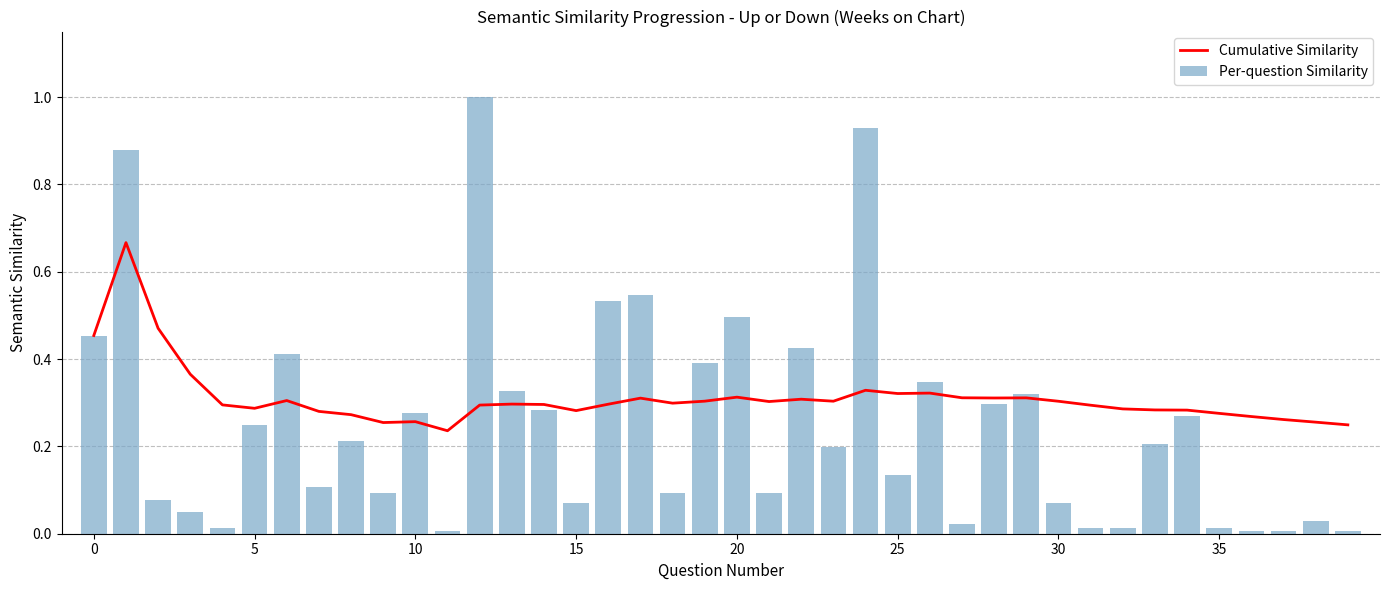

What is the difference between the second highest and second lowest values in the Per-question Similarity series?

0.9